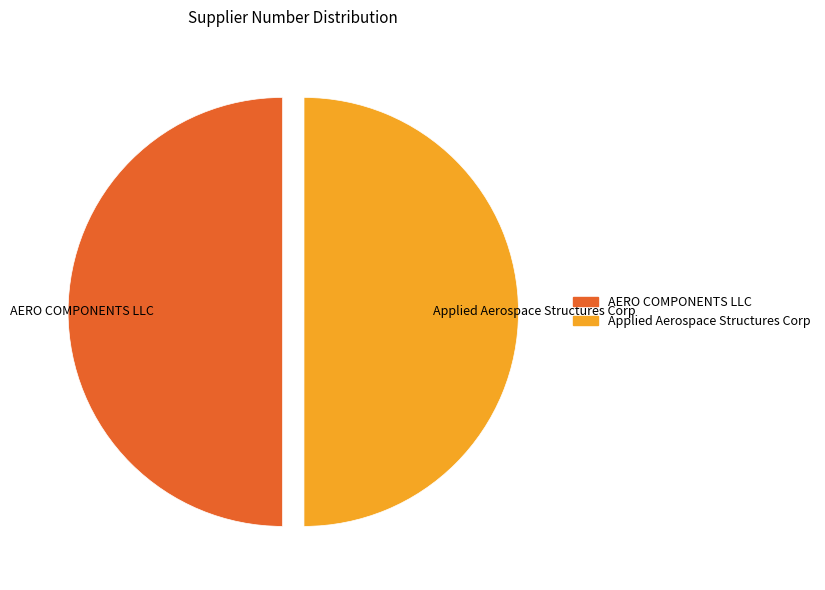

What is the ratio of the value at Applied Aerospace Structures Corp to the value at AERO COMPONENTS LLC?

1.0